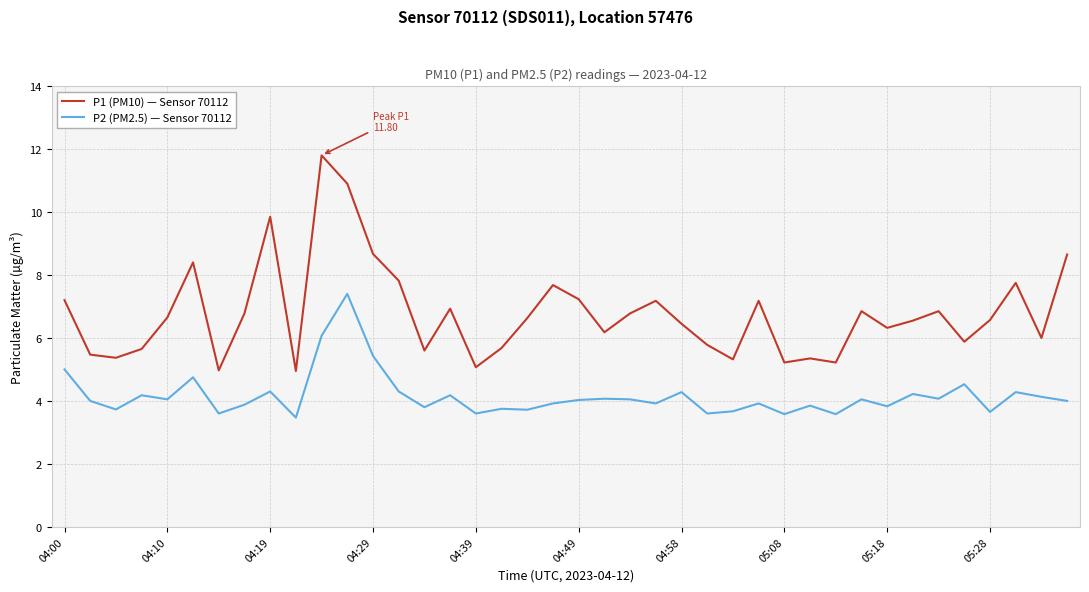

Which series has the largest total across all categories?

P1 (PM10) — Sensor 70112